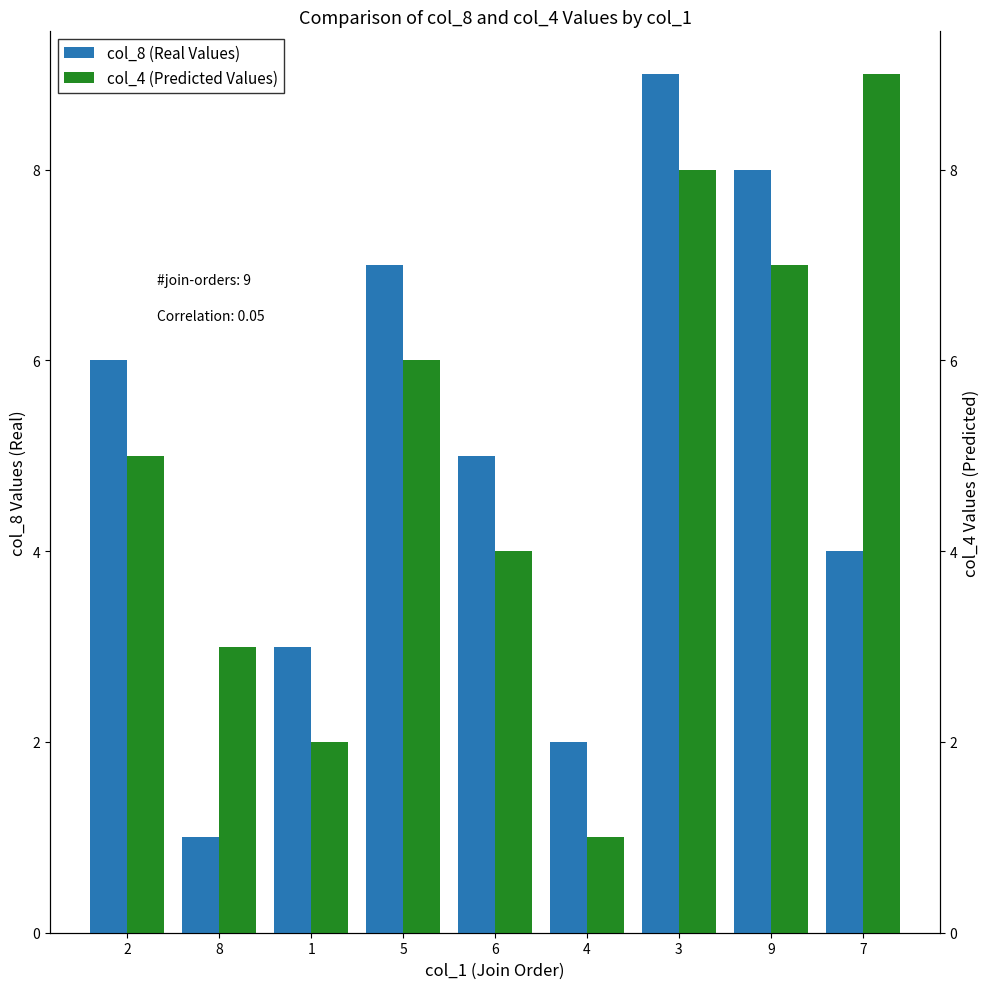

At which category is the sum across all series the highest?

3